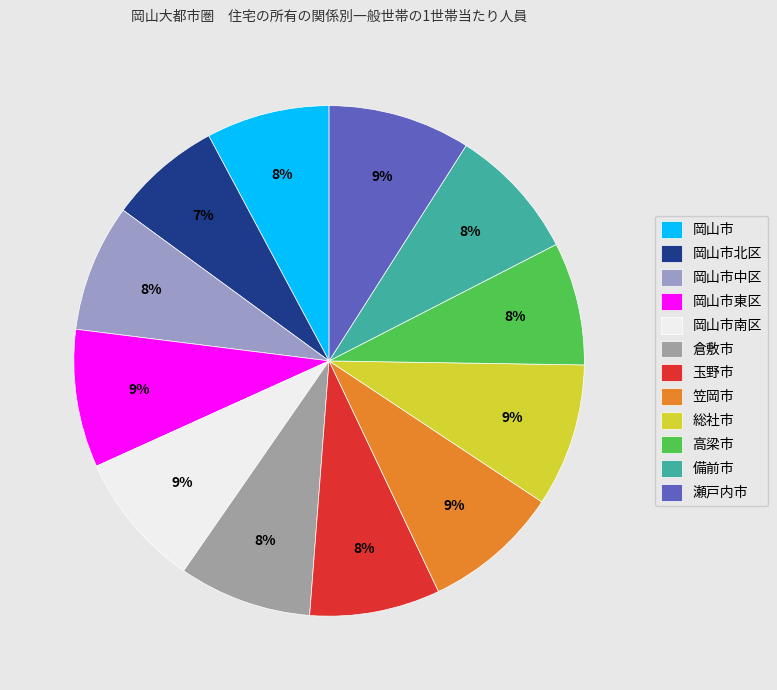

To the nearest percent, what is the average slice percentage?

8%